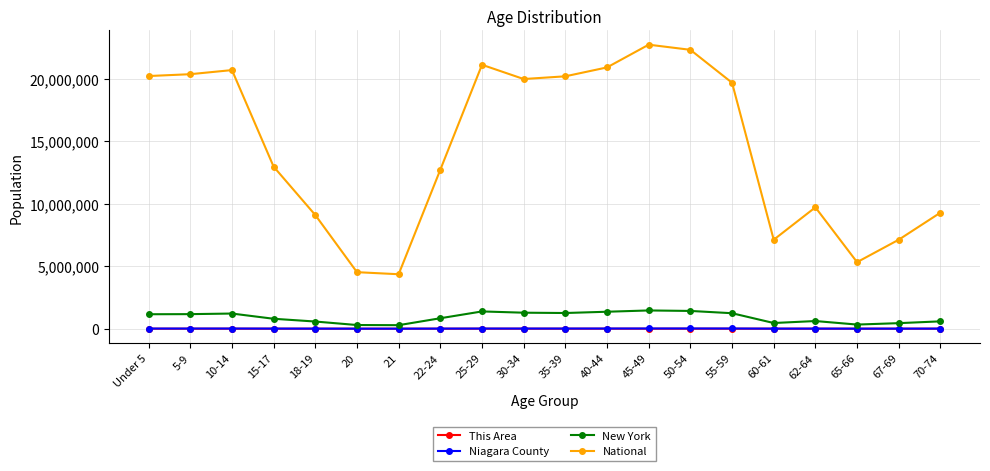

In National, how many points are higher than both neighbors (excluding endpoints)?

4